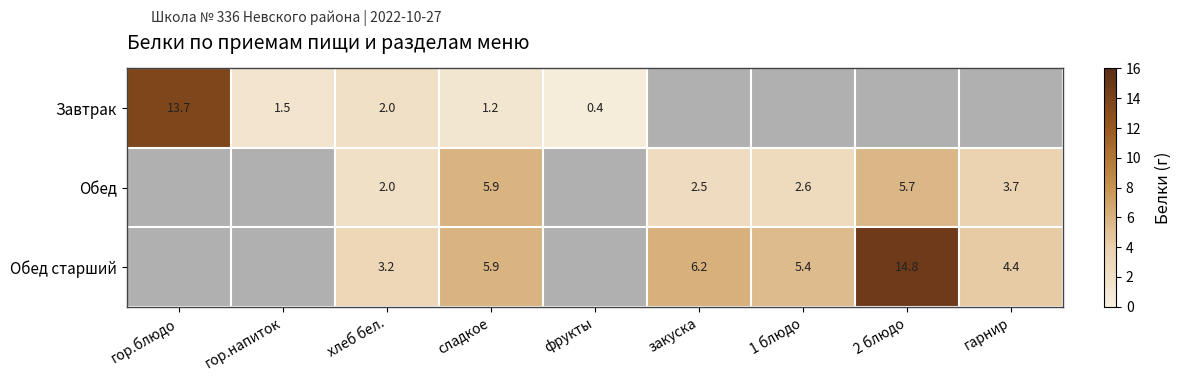

What is the total value across all series at хлеб бел.?

7.2